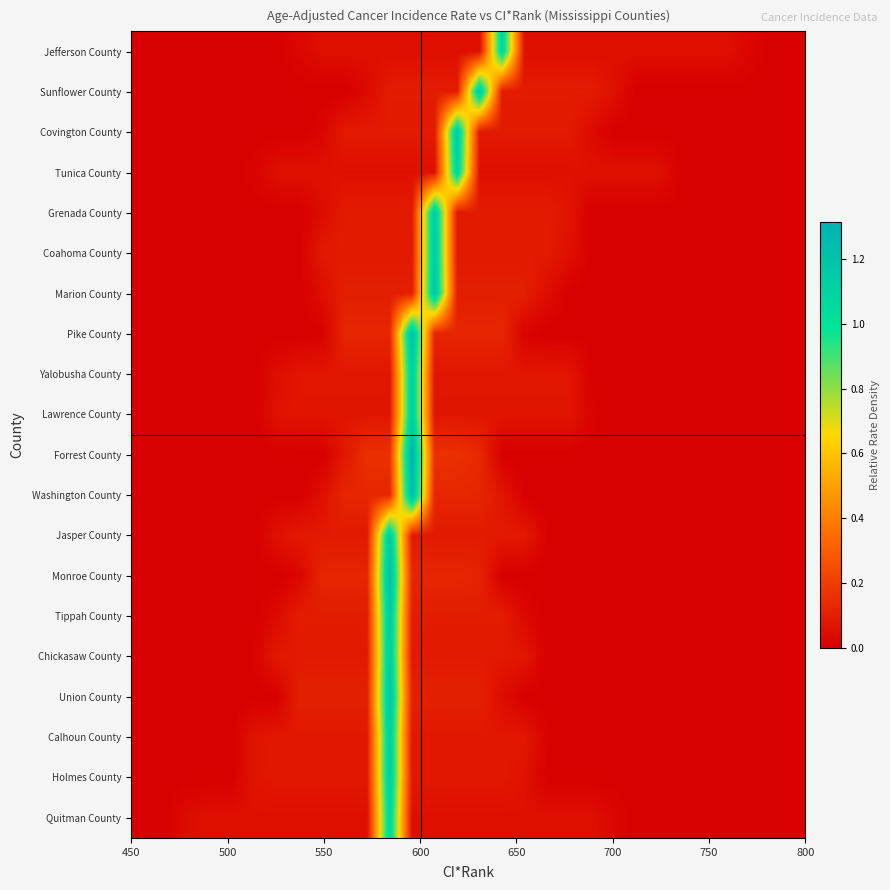

Rank the series by their maximum value, from highest to lowest.

Forrest County, Washington County, Monroe County, Pike County, Union County, Marion County, Tippah County, Sunflower County, Grenada County, Coahoma County, Covington County, Jasper County, Chickasaw County, Holmes County, Calhoun County, Yalobusha County, Lawrence County, Tunica County, Quitman County, Jefferson County